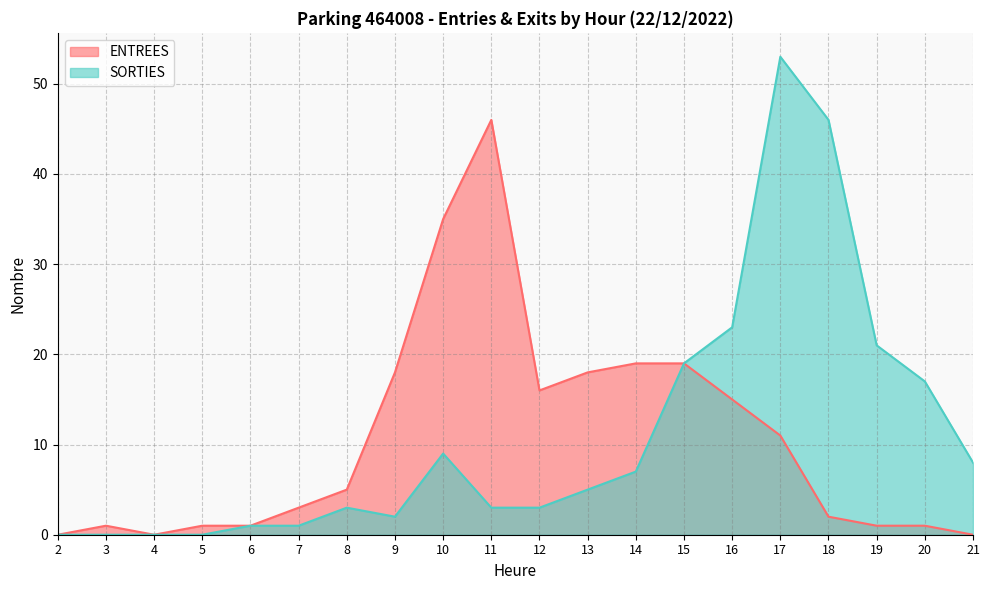

What is the difference between the maximum and minimum values in the SORTIES series?

53